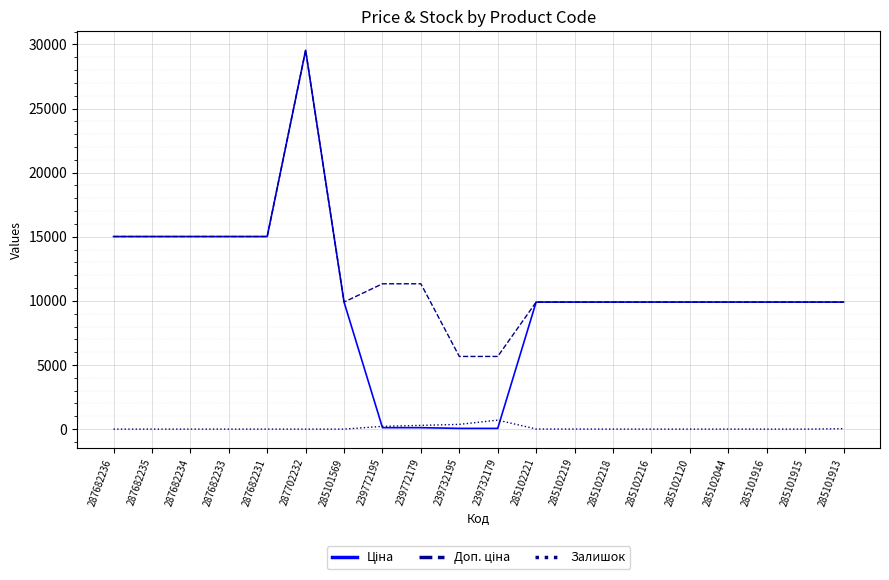

What position from the left is 239732179?

11